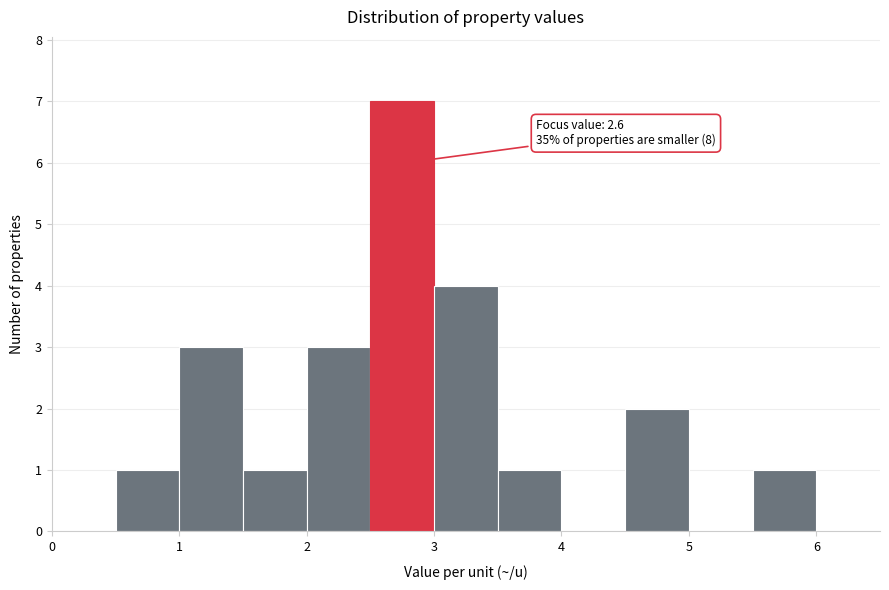

Over which range of the x-axis is the bar tallest?

2.5 to 3.0